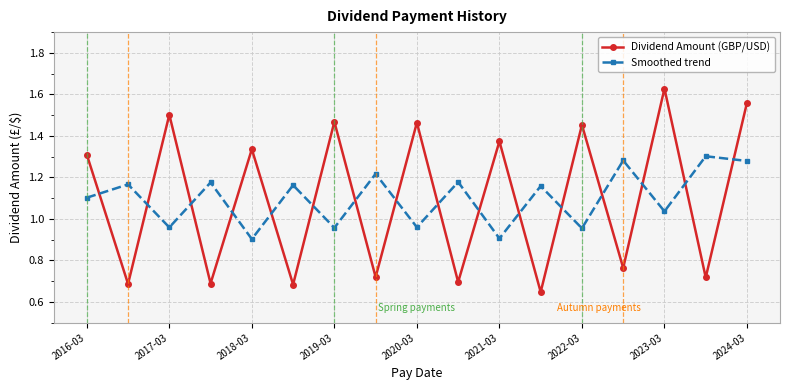

Which series ends up on top after the final intersection of Dividend Amount (GBP/USD) and Smoothed trend?

Dividend Amount (GBP/USD)